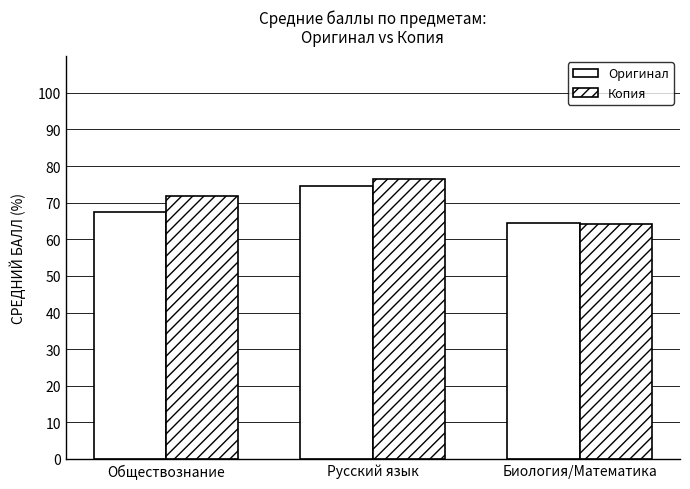

How many bars are there in total?

6